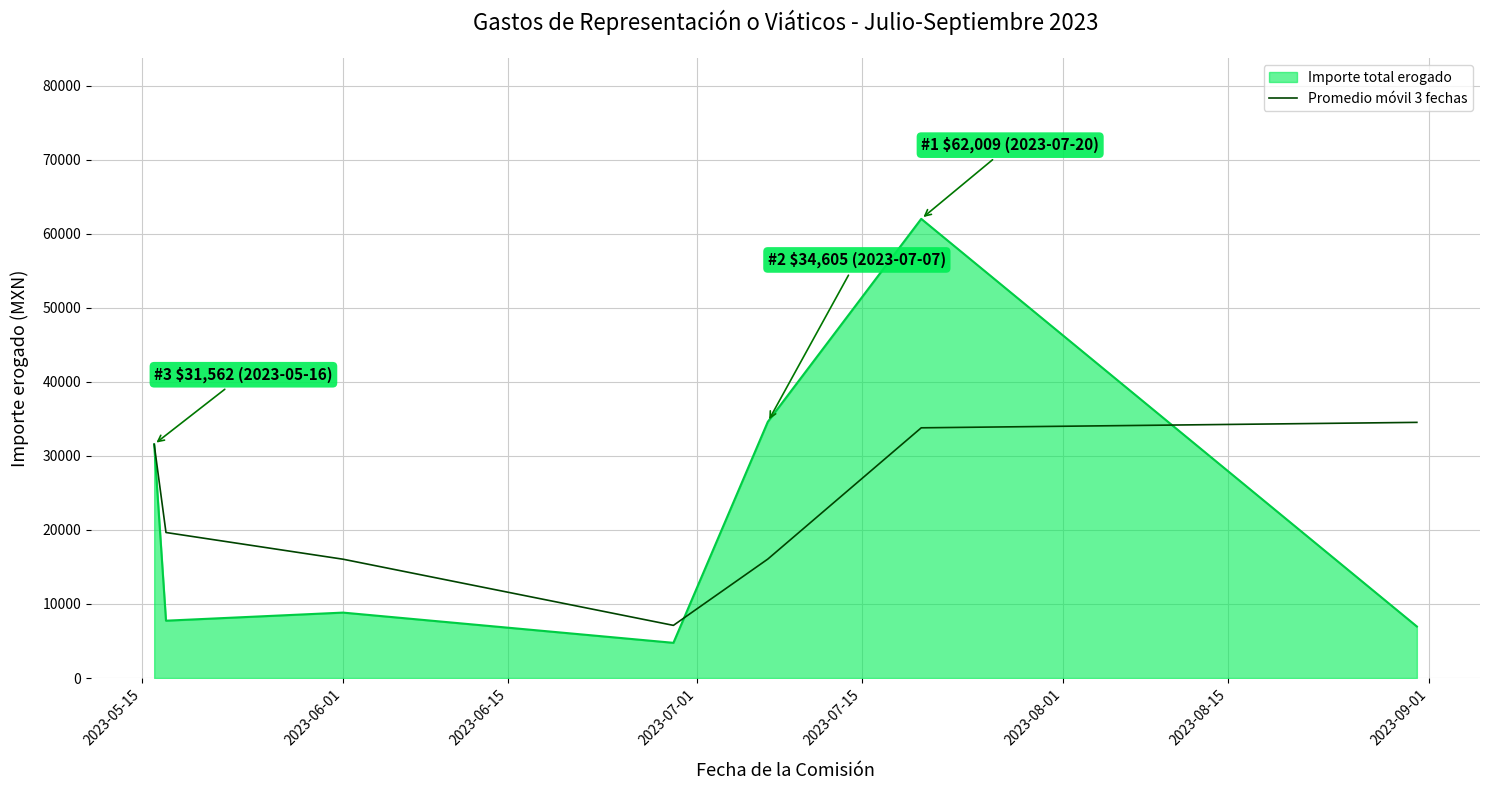

Which series has the widest spread of values?

Importe total erogado